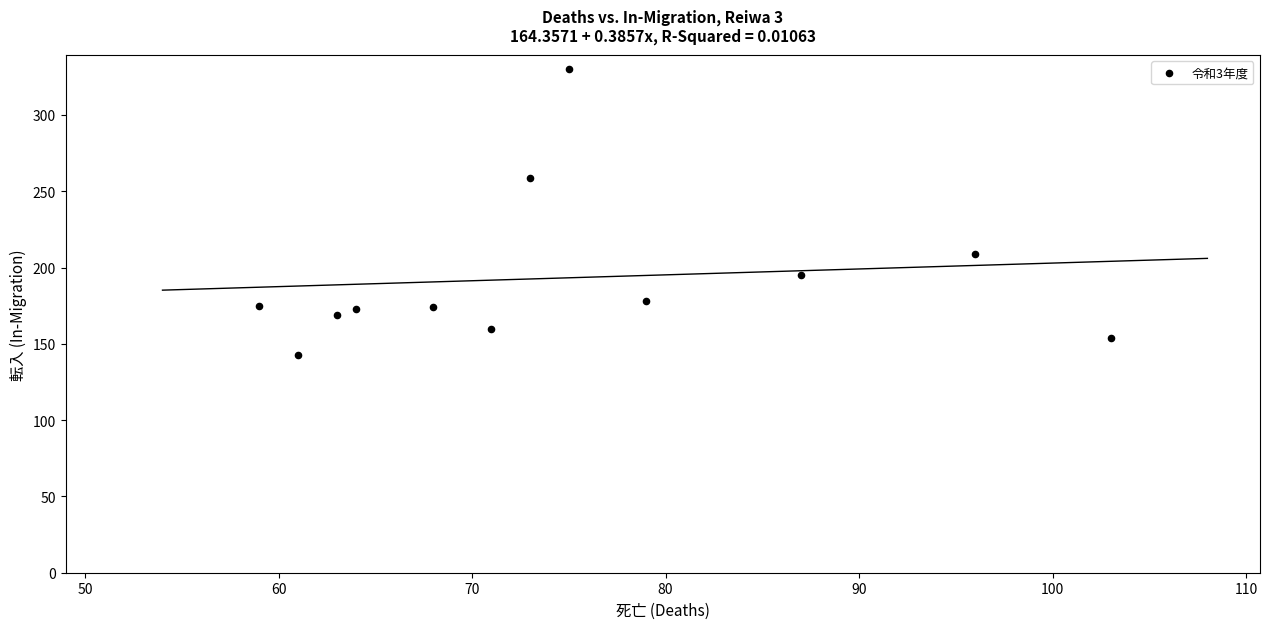

What Y value in the scatter plot is closest to 236?

259